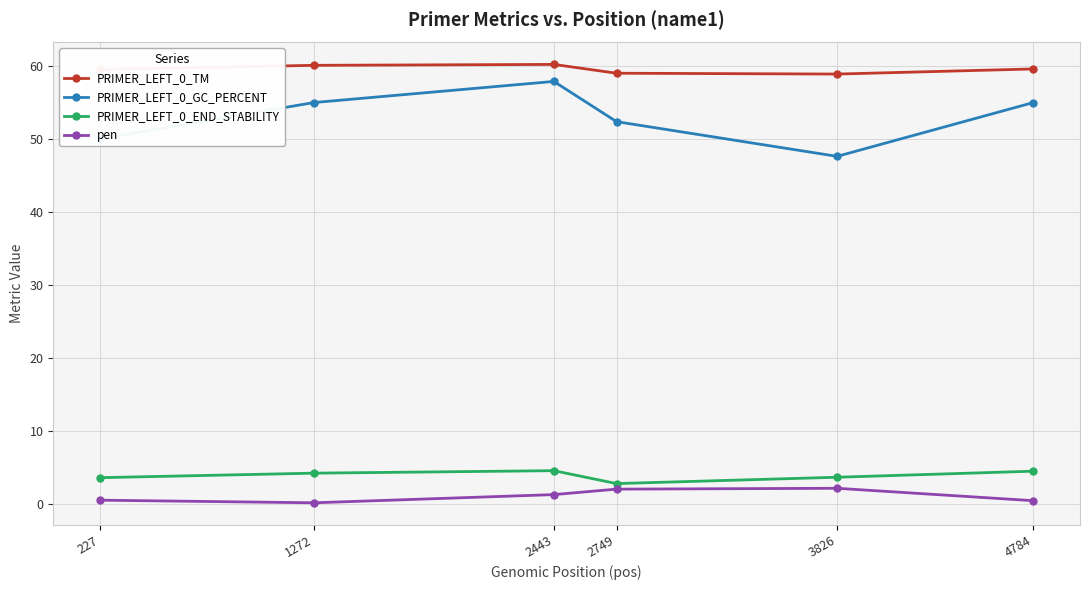

Which series has the widest spread of values?

PRIMER_LEFT_0_GC_PERCENT